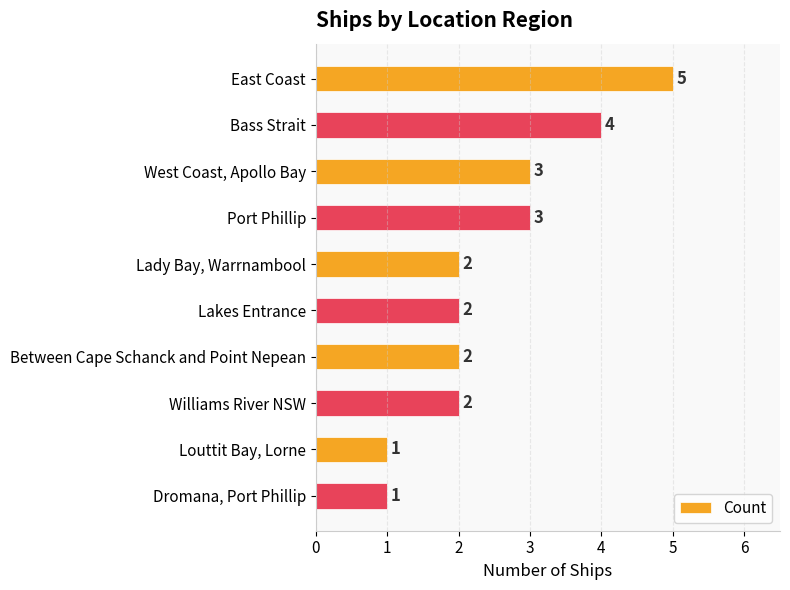

Are the bars grouped side by side (vs. stacked)?

No